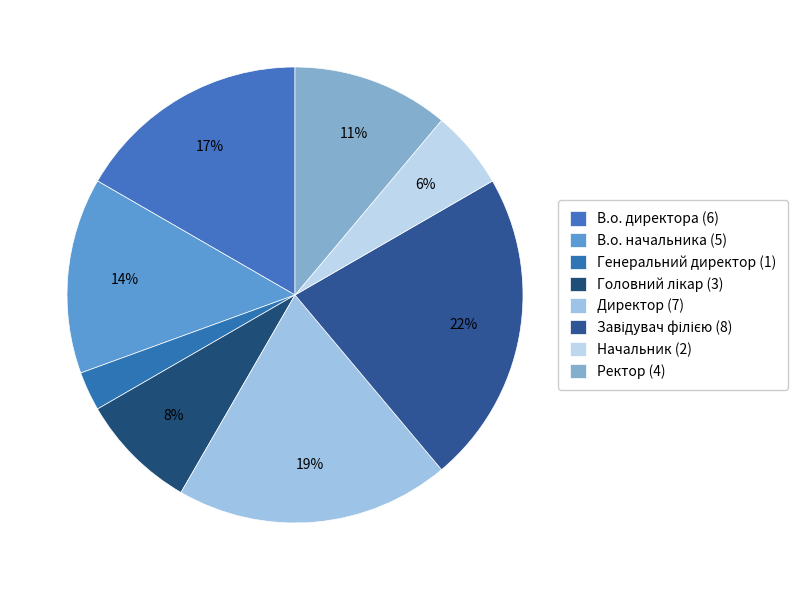

What is the change in value from Завідувач філією to Начальник?

-6